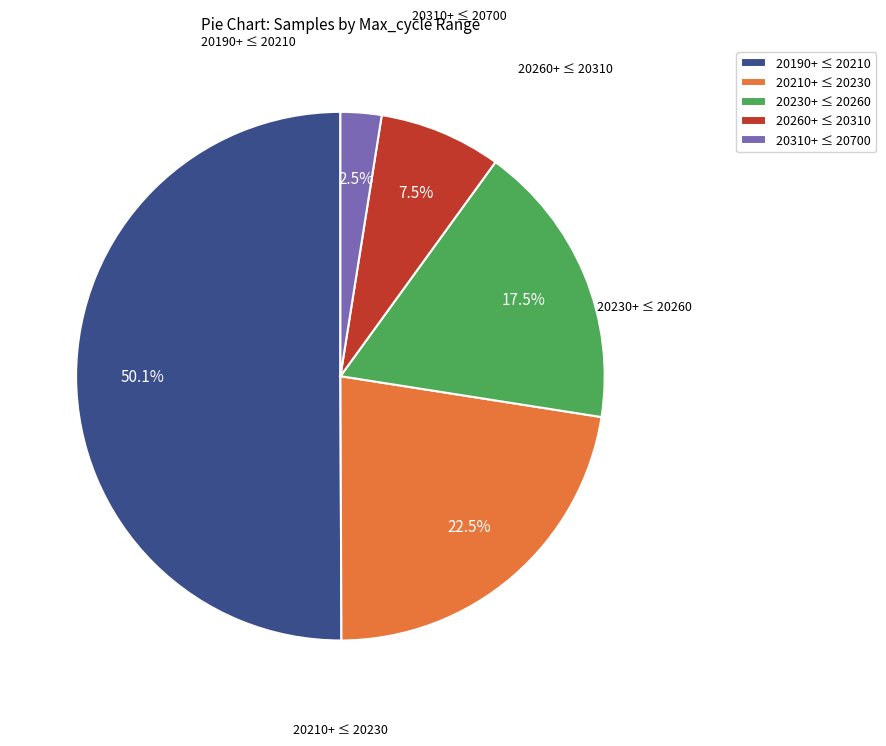

How many slices are in this pie chart?

5